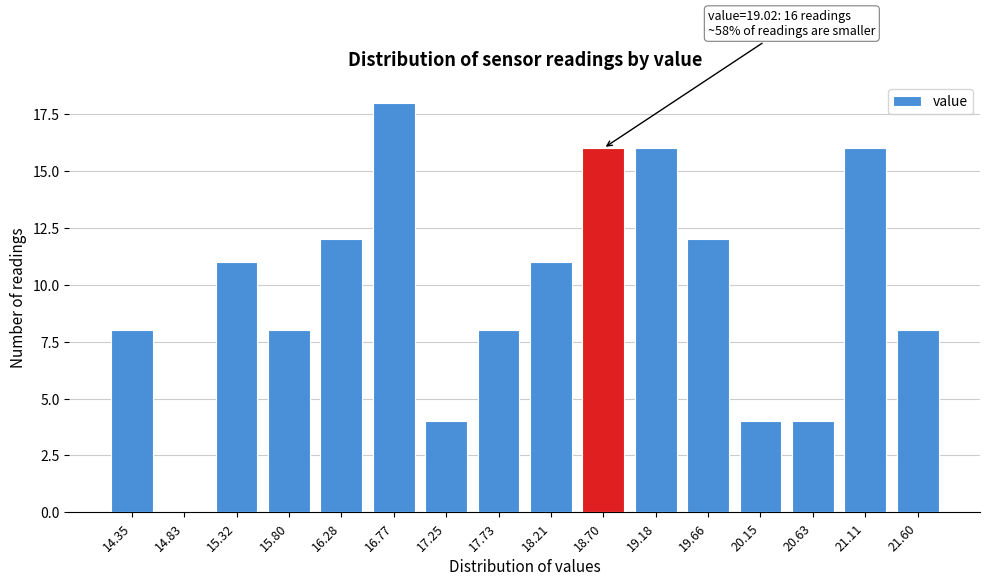

Reading left to right, extract all data points from this chart.

14.35=8	14.83=0	15.32=11	15.80=8	16.28=12	16.77=18	17.25=4	17.73=8	18.21=11	18.70=16	19.18=16	19.66=12	20.15=4	20.63=4	21.11=16	21.60=8